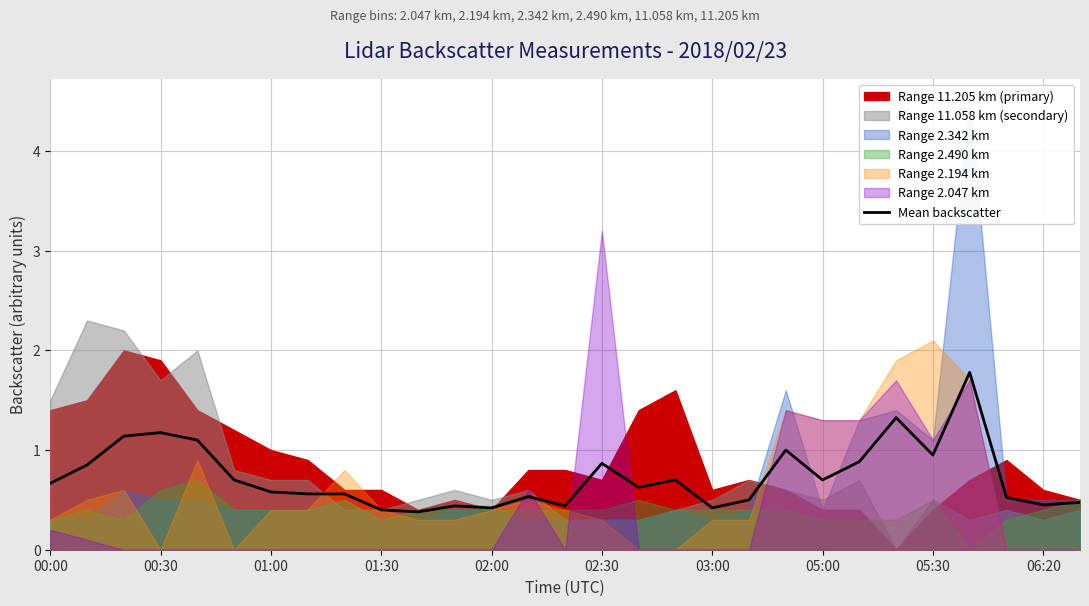

What position from the right is 14?

15